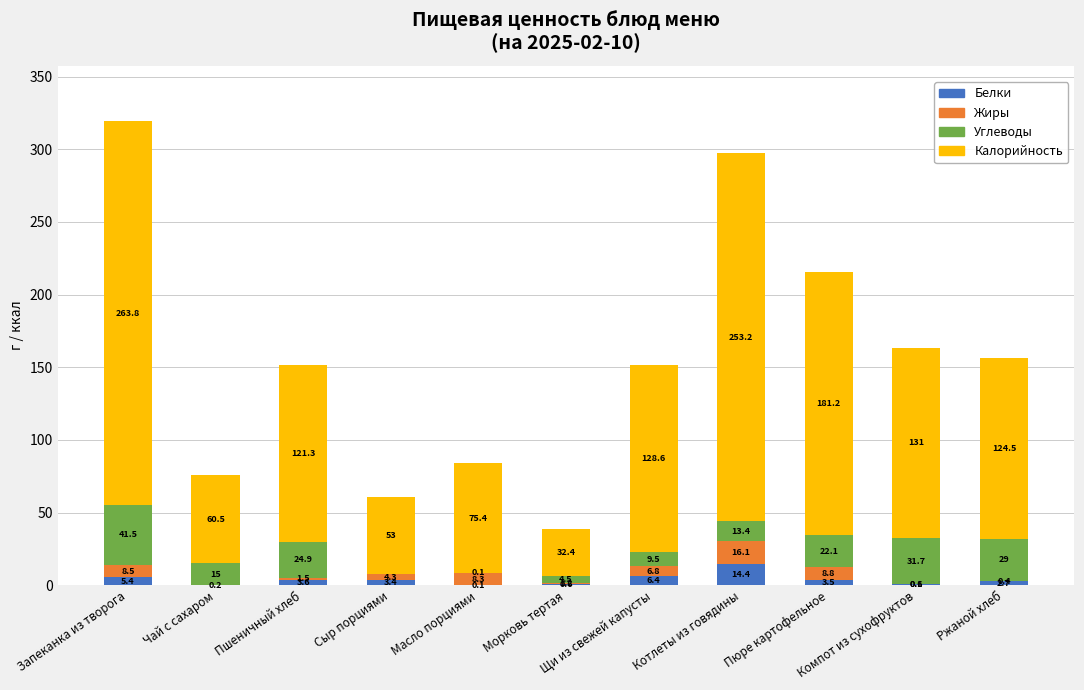

Are the bars grouped side by side (vs. stacked)?

No